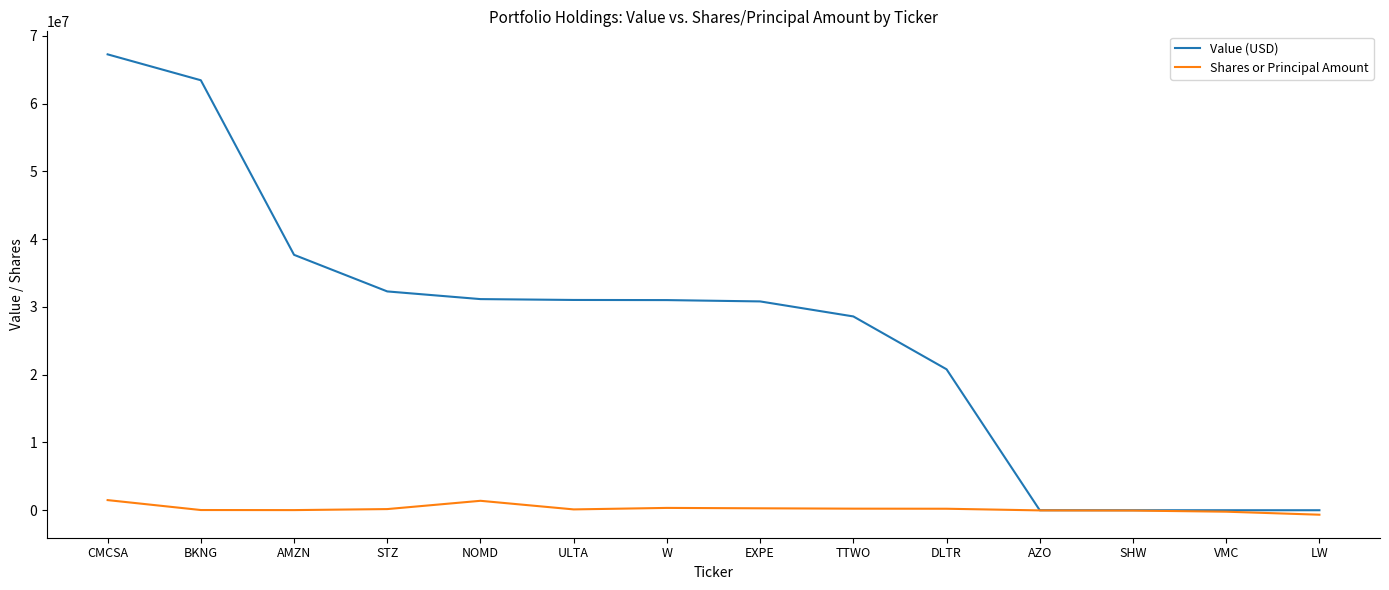

At which category is the sum across all series the highest?

CMCSA